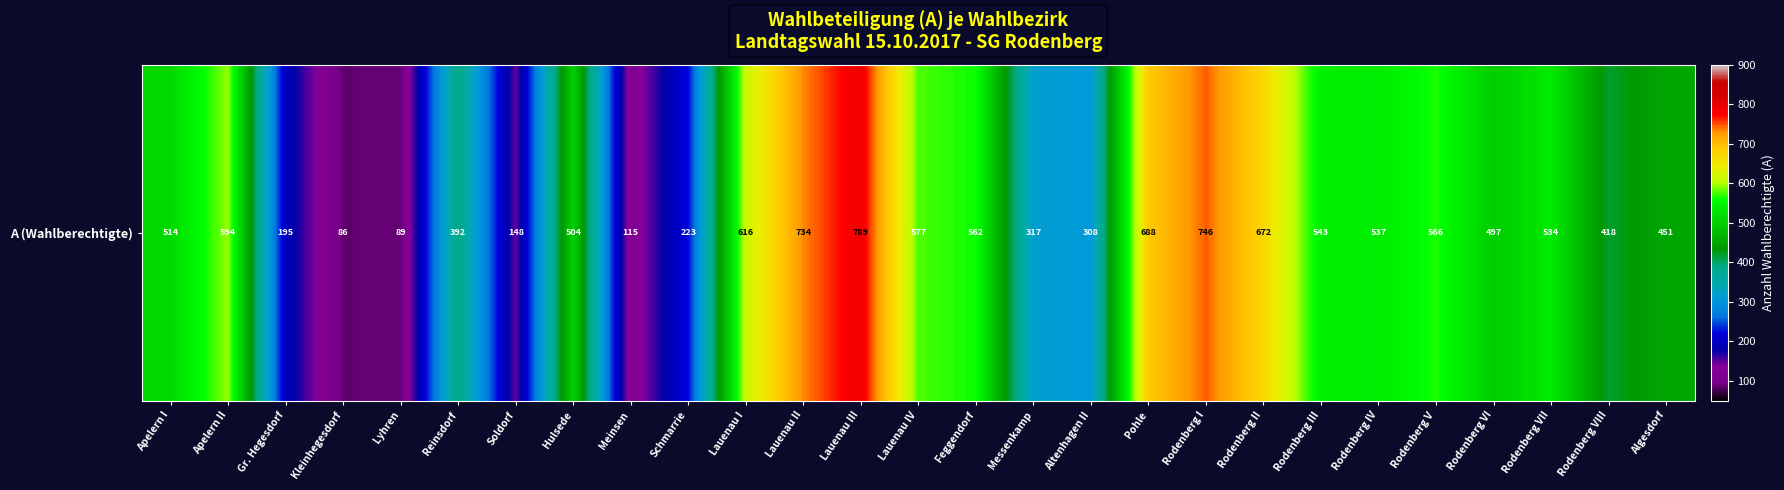

What is the greatest value displayed?

789